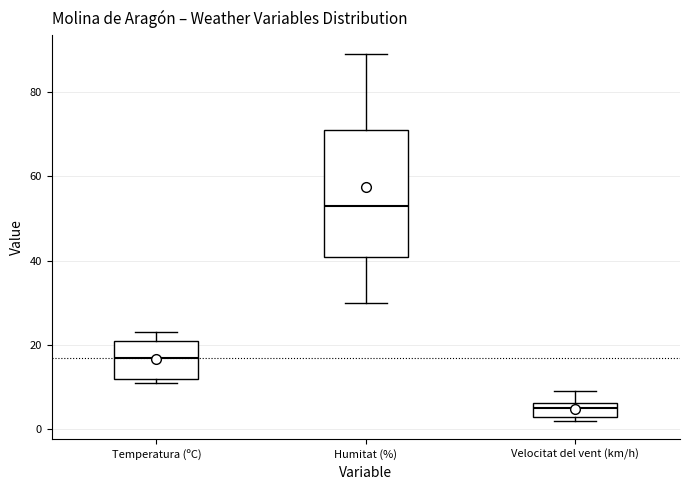

Which box is the tallest, from its lower edge to its upper edge?

Humitat (%)